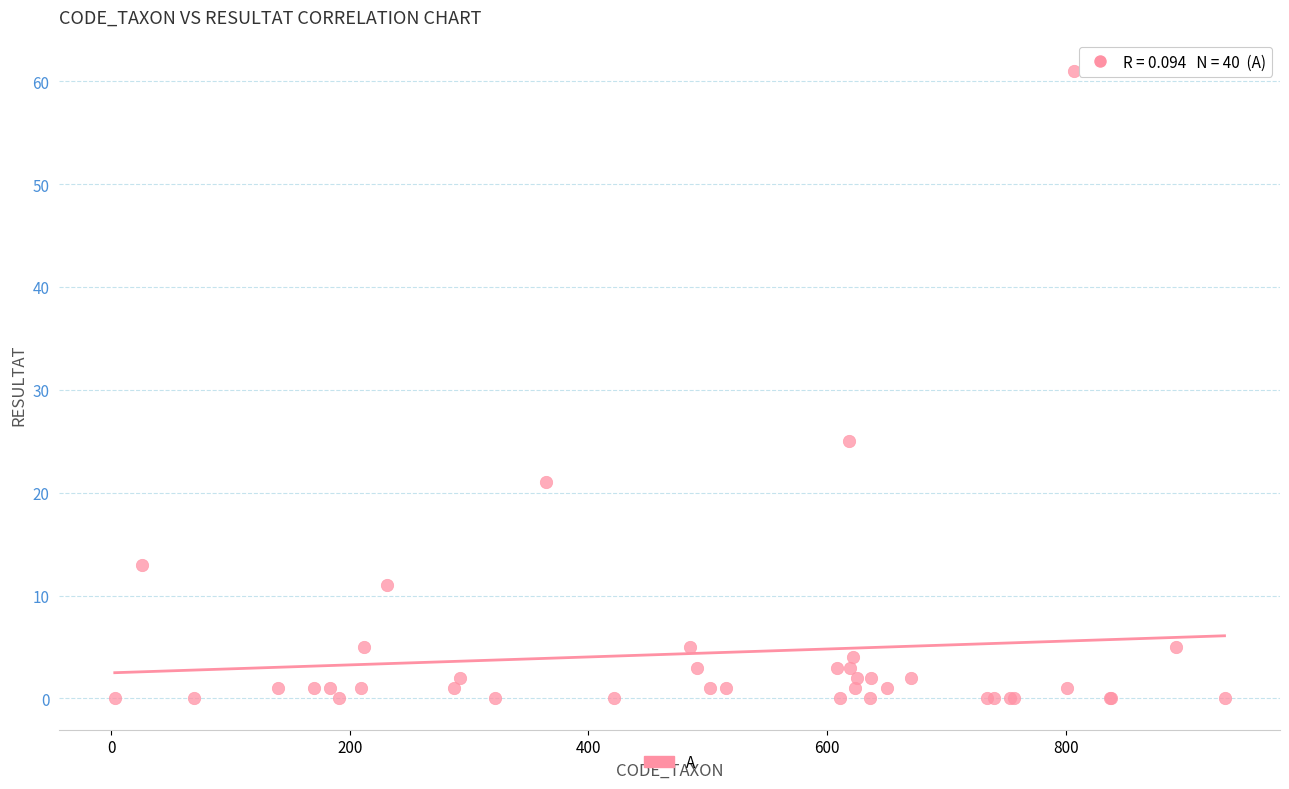

What Y value in the scatter plot is closest to 30?

25